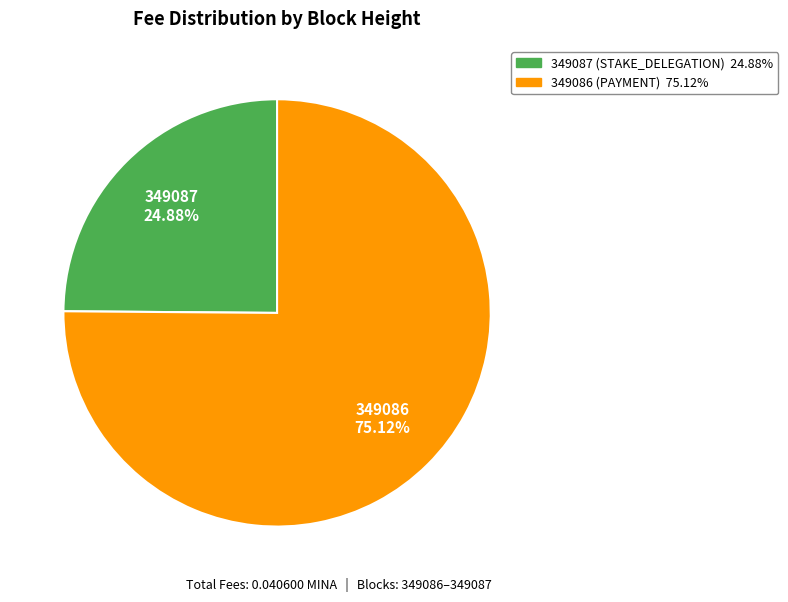

To the nearest percent, what is the difference between the 349086 and 349087 slice percentages?

50%